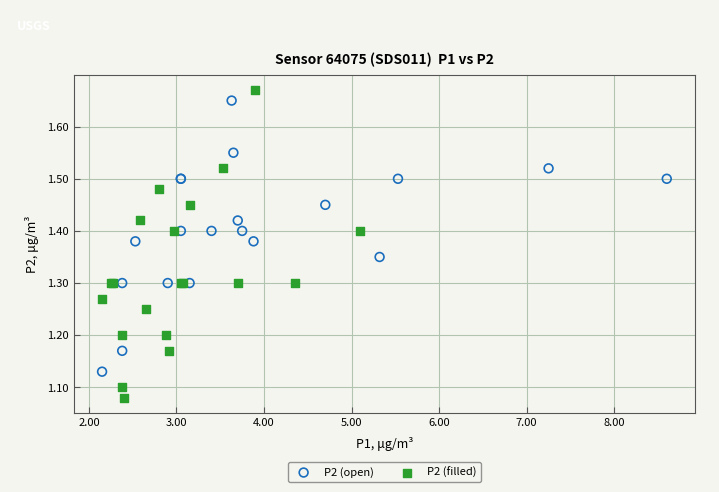

Which series contains the lowest Y value?

P2 (filled)